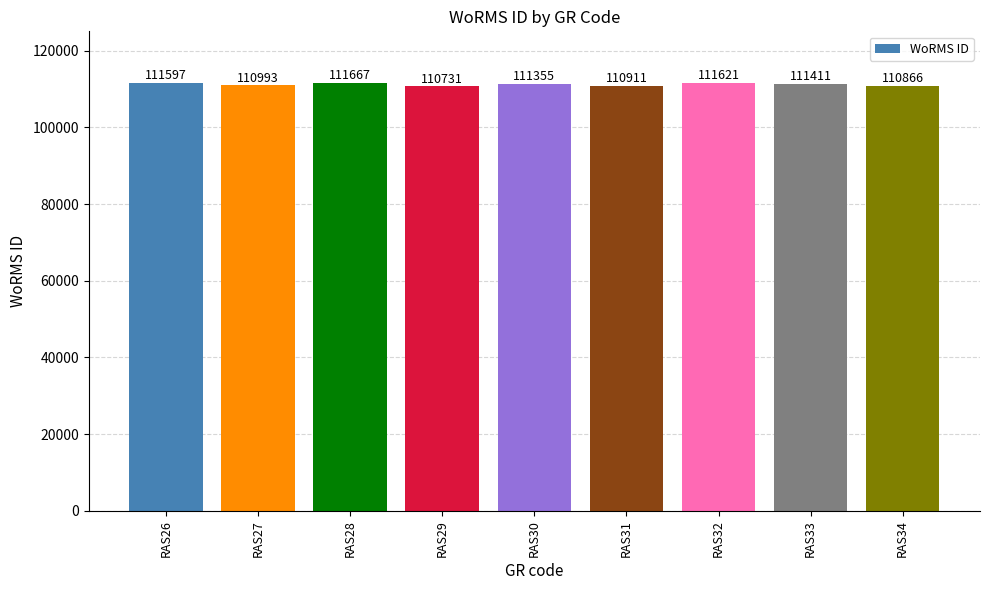

Which label corresponds to the smallest value in the chart?

RAS29